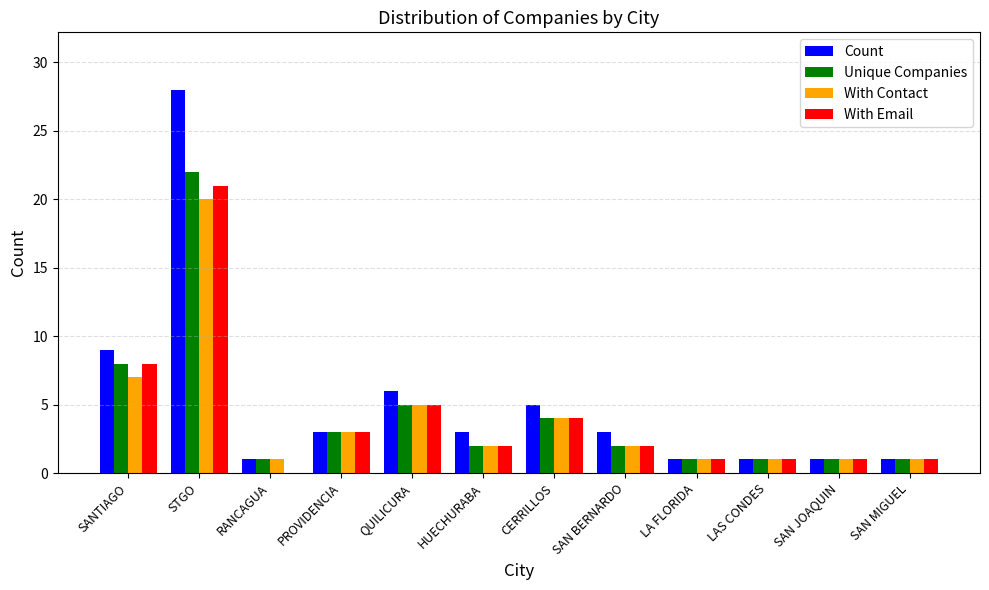

Between QUILICURA and LA FLORIDA, which series saw the biggest shift?

Count